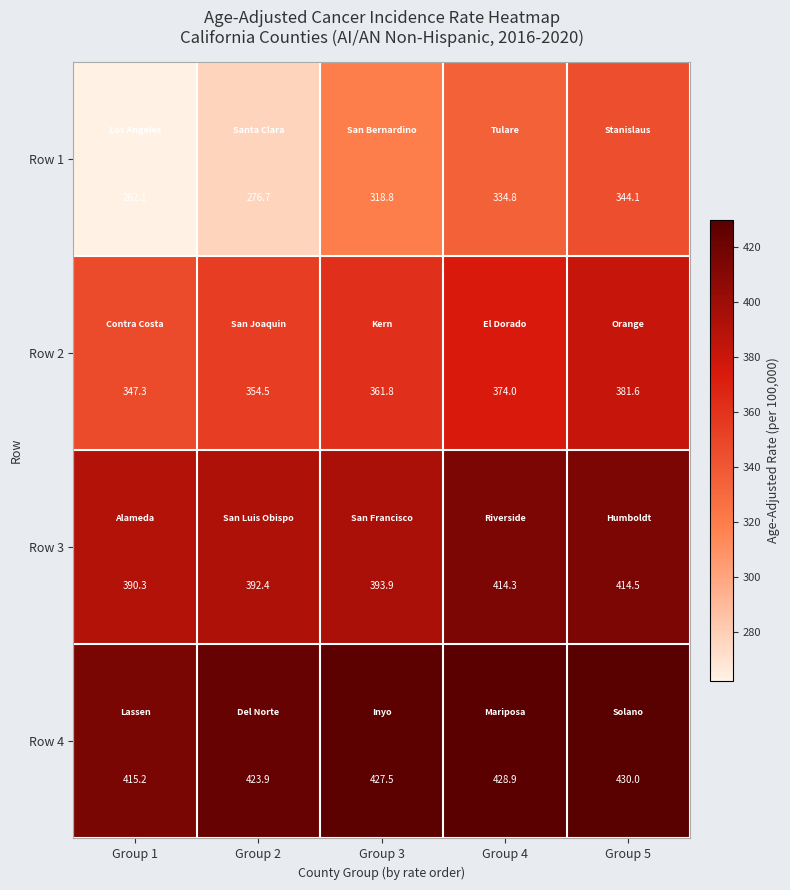

What is the greatest value displayed?

430.0